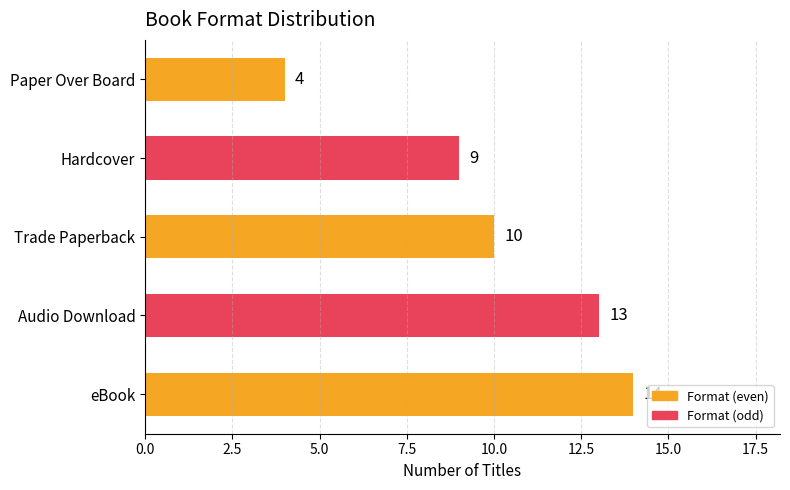

What value does the data have at eBook?

14